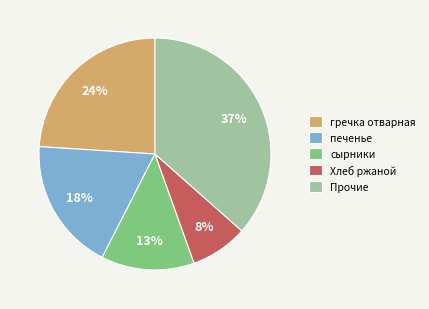

Do Прочие and гречка отварная together represent more than half of the pie?

Yes